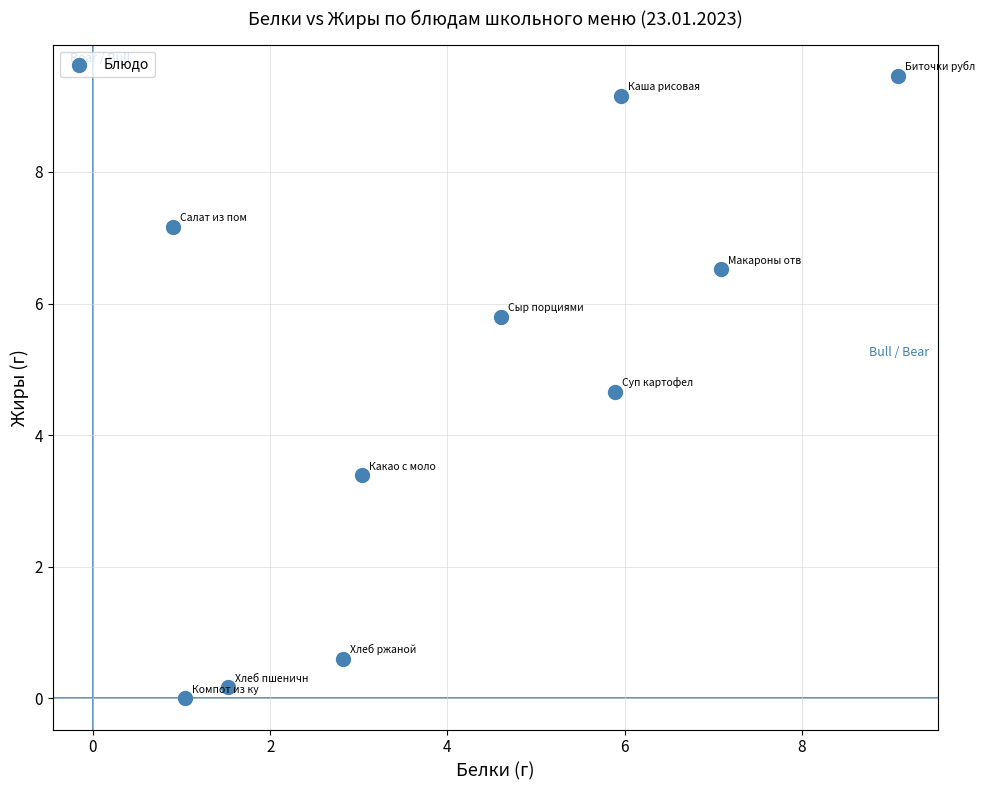

What is the range of X values (max minus min)?

8.2